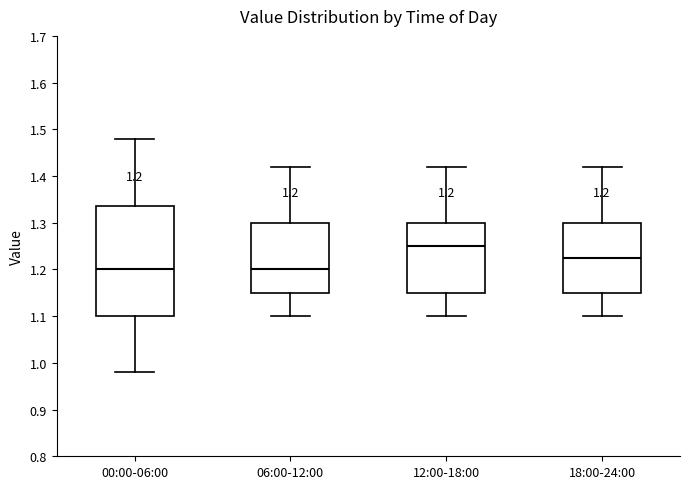

Comparing the boxes themselves (not the whiskers), which one is the tallest?

00:00-06:00